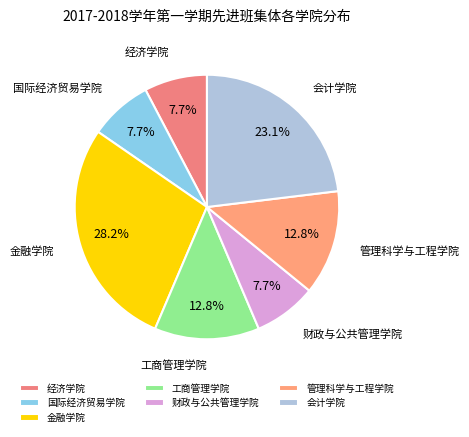

What percentage is NOT represented by 会计学院?

76.9%